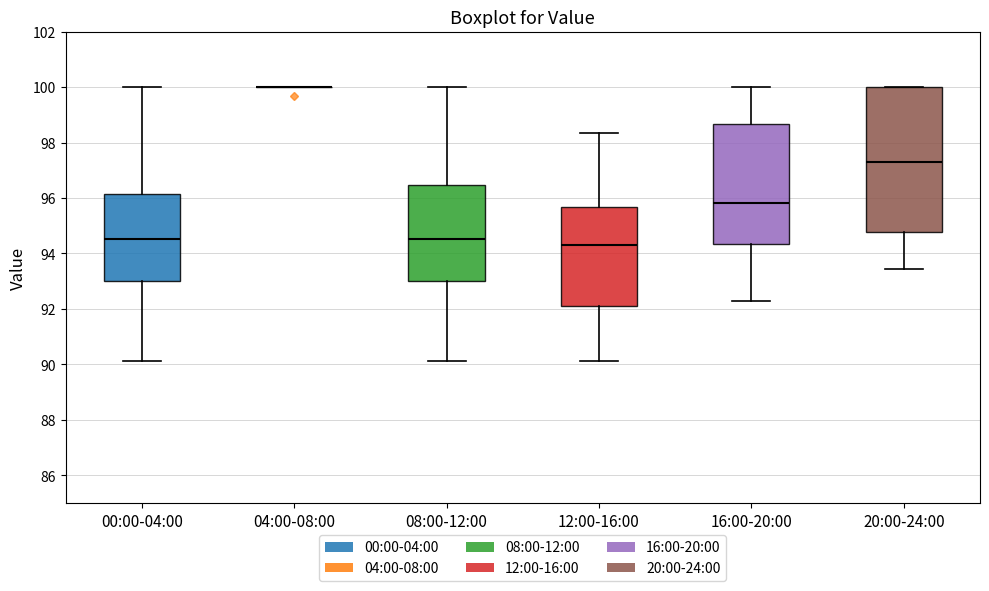

Which box is the tallest, from its lower edge to its upper edge?

20:00-24:00